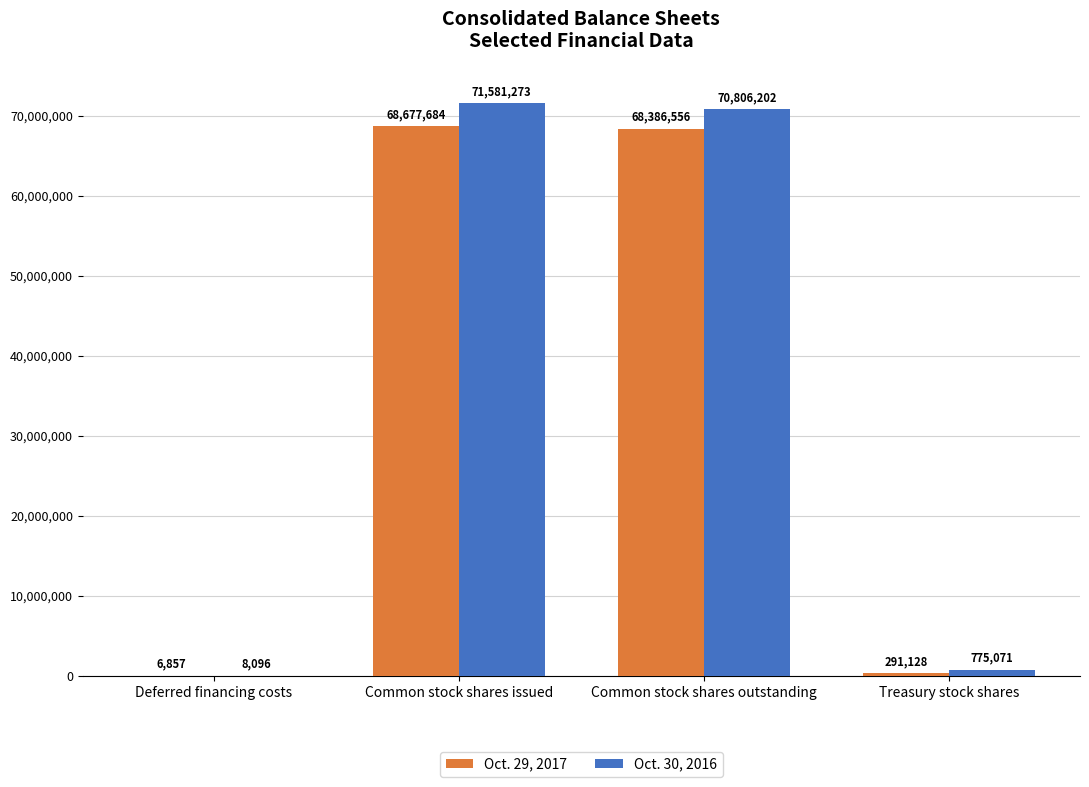

Is it true that Oct. 29, 2017 equals 68386556 at Common stock shares outstanding?

True